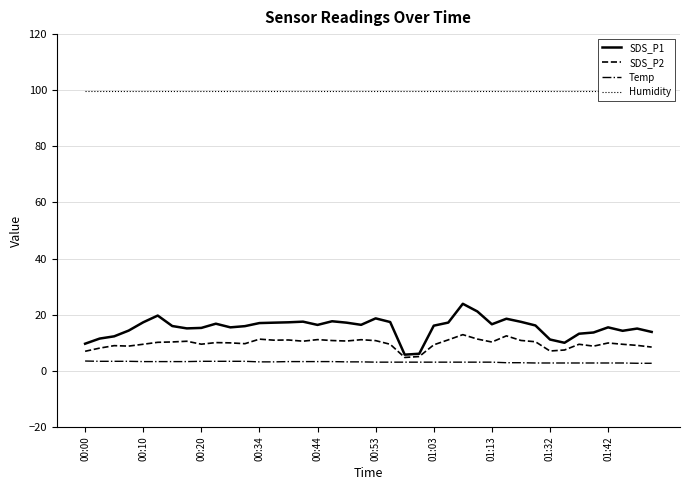

Reading left to right, extract all data points from this chart.

SDS_P1: 9.7	11.5	12.3	14.3	17.3	19.7	16.0	15.1	15.3	16.8	15.5	15.9	17.0	17.2	17.3	17.5	16.4	17.7	17.2	16.4	18.7	17.4	5.8	6.1	16.1	17.2	23.9	21.2	16.6	18.6	17.5	16.2	11.2	10.0	13.2	13.7	15.5	14.3	15.1	13.9
SDS_P2: 7.0	8.1	9.0	8.8	9.5	10.2	10.3	10.6	9.5	10.1	10.0	9.7	11.3	10.9	11.0	10.6	11.1	10.8	10.6	11.1	10.8	9.5	4.8	5.1	9.3	11.1	12.9	11.3	10.3	12.5	10.8	10.4	7.1	7.4	9.5	8.8	9.9	9.5	9.1	8.5
Temp: 3.5	3.4	3.4	3.4	3.3	3.3	3.3	3.3	3.4	3.4	3.4	3.4	3.2	3.2	3.3	3.3	3.3	3.3	3.2	3.2	3.1	3.1	3.1	3.1	3.1	3.1	3.1	3.1	3.1	2.9	2.9	2.8	2.8	2.8	2.8	2.8	2.8	2.8	2.7	2.7
Humidity: 99.9	99.9	99.9	99.9	99.9	99.9	99.9	99.9	99.9	99.9	99.9	99.9	99.9	99.9	99.9	99.9	99.9	99.9	99.9	99.9	99.9	99.9	99.9	99.9	99.9	99.9	99.9	99.9	99.9	99.9	99.9	99.9	99.9	99.9	99.9	99.9	99.9	99.9	99.9	99.9